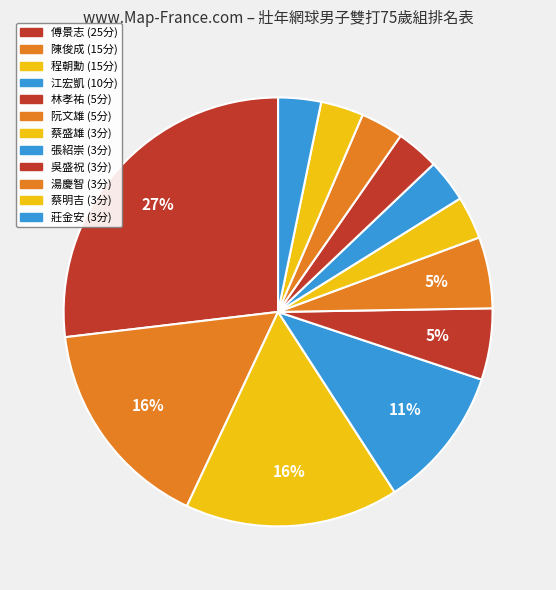

How many slices are in this pie chart?

12